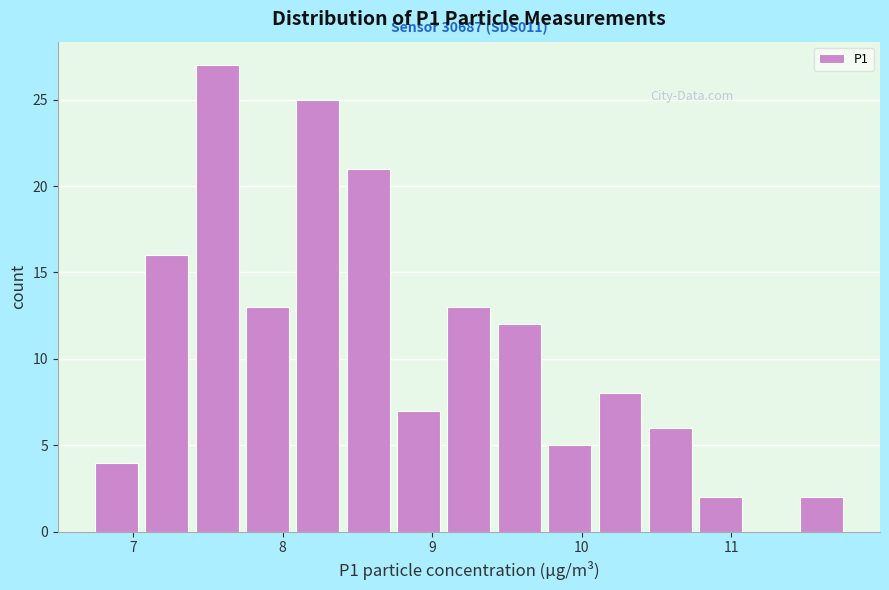

Around what value on the x-axis is the tallest bar? Give the approximate position of its centre, as read against the axis.

7.6